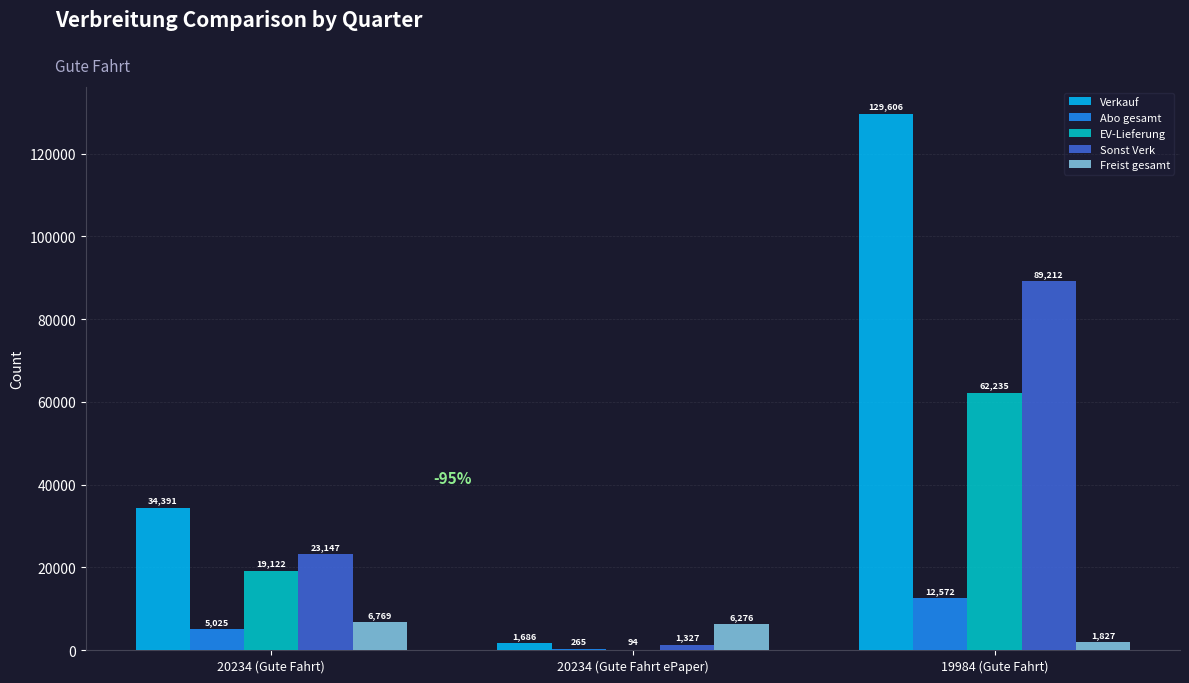

What is the sum of the Freist gesamt values at 20234 (Gute Fahrt) and 20234 (Gute Fahrt ePaper)?

13045